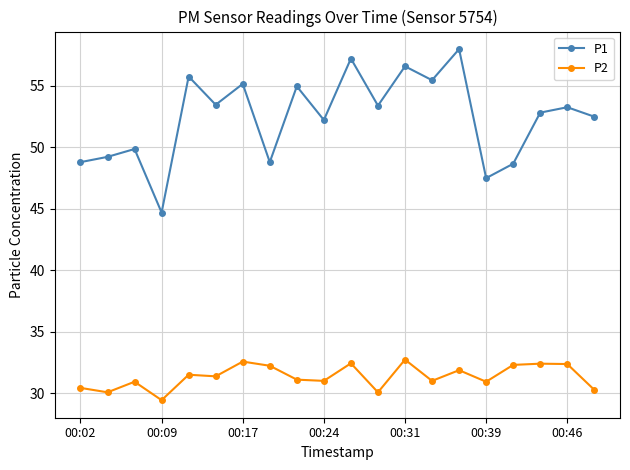

Which series has the largest range (max minus min)?

P1